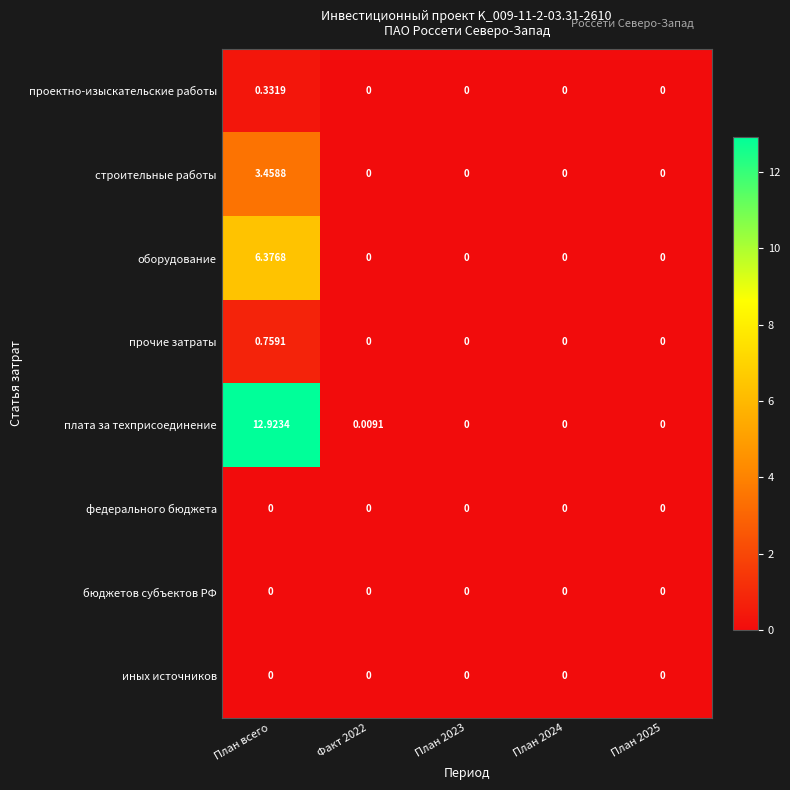

Which series has the widest spread of values?

плата за техприсоединение